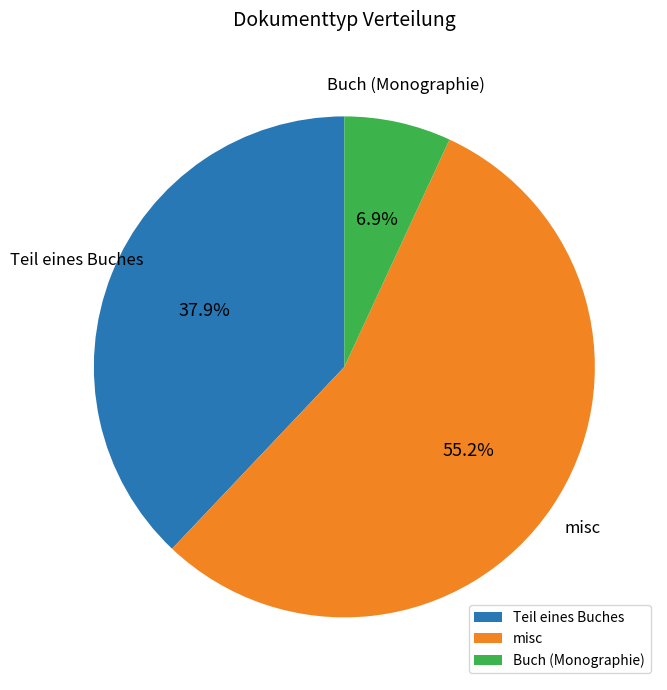

Approximately how many times larger is the value at Teil eines Buches compared to misc?

0.7